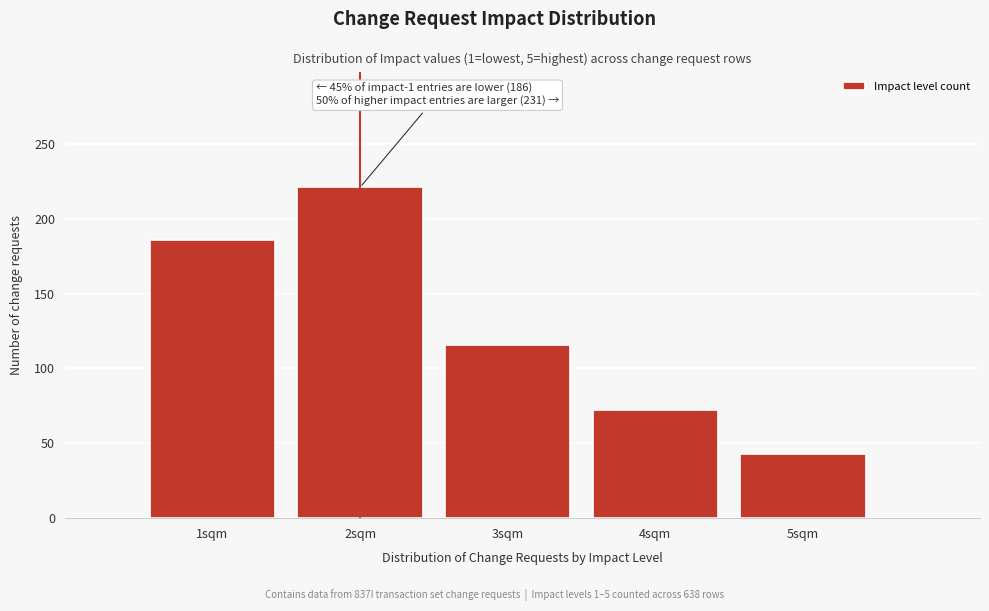

Reading left to right, what are all the values shown in this chart?

186	221	116	72	43